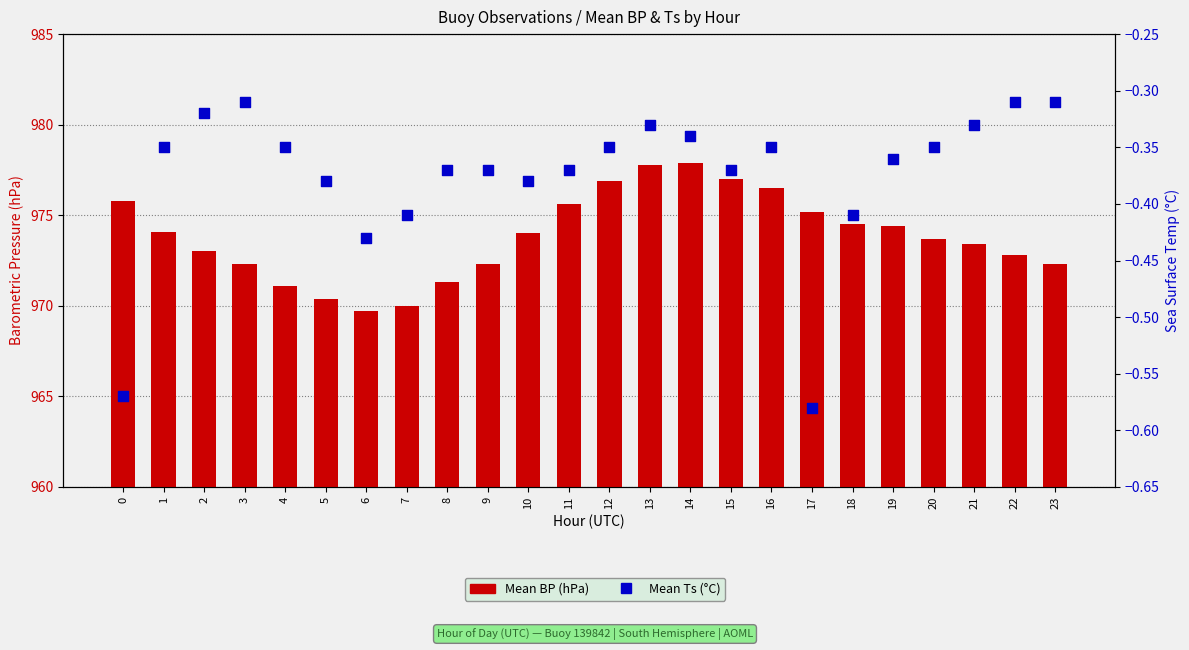

At how many categories does at least one series exceed 657?

24